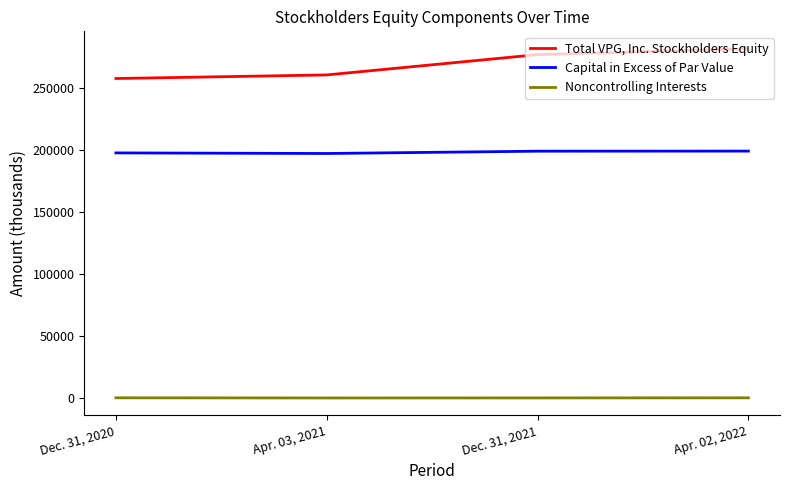

Rank the series by their average value, from highest to lowest.

Total VPG, Inc. Stockholders Equity, Capital in Excess of Par Value, Noncontrolling Interests